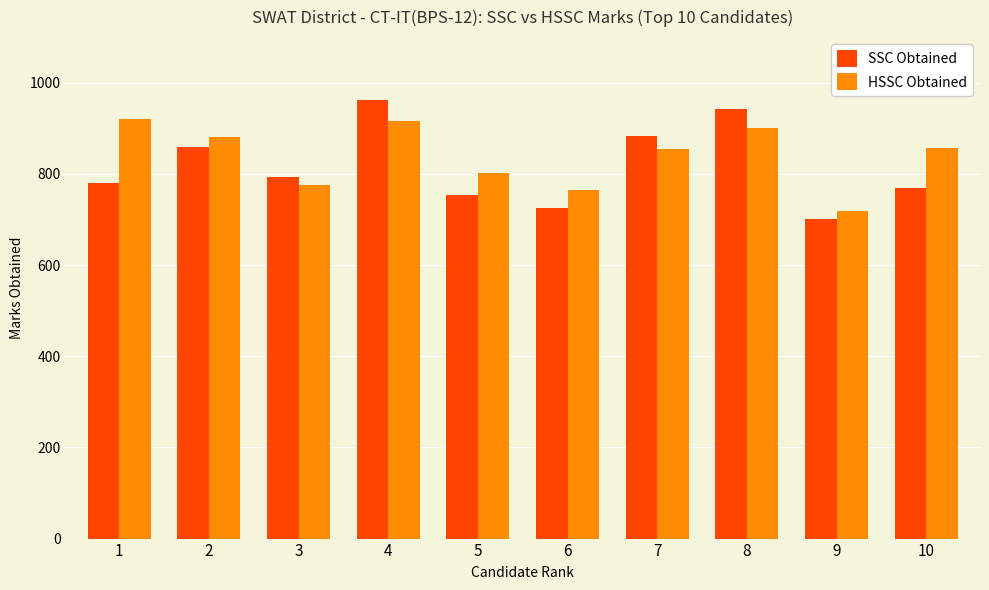

Is the value of HSSC Obtained at 5 greater than the value of SSC Obtained at 2?

No